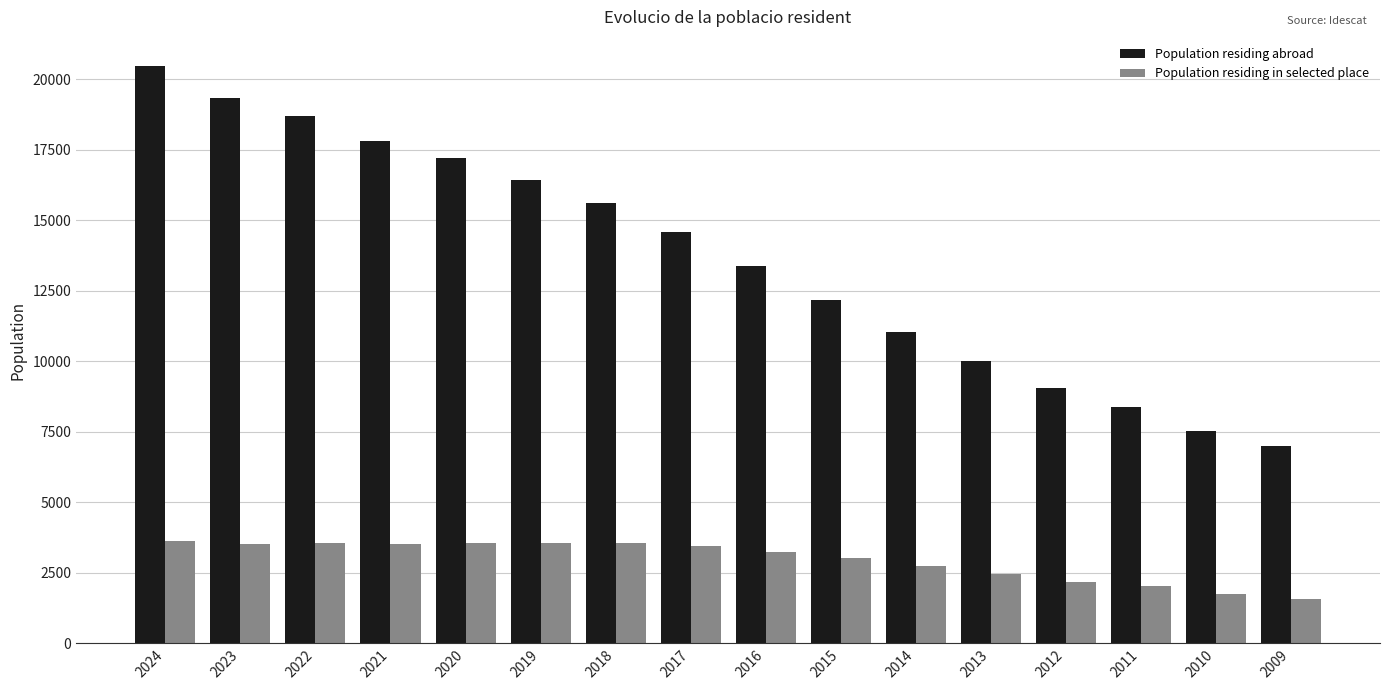

Count the number of categories in the chart.

16